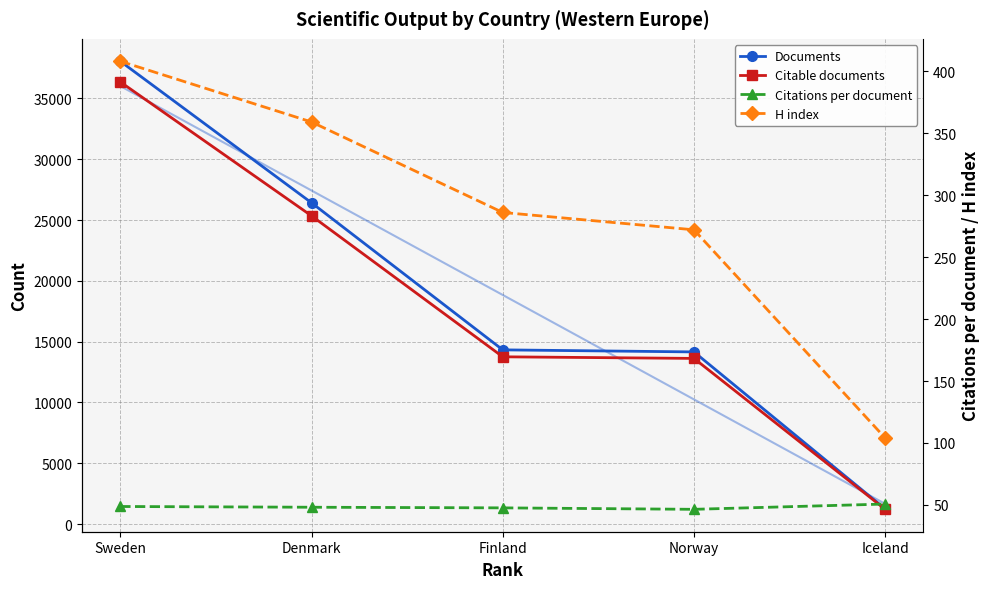

What is the sum of the Citations per document values at Denmark and Sweden?

96.9